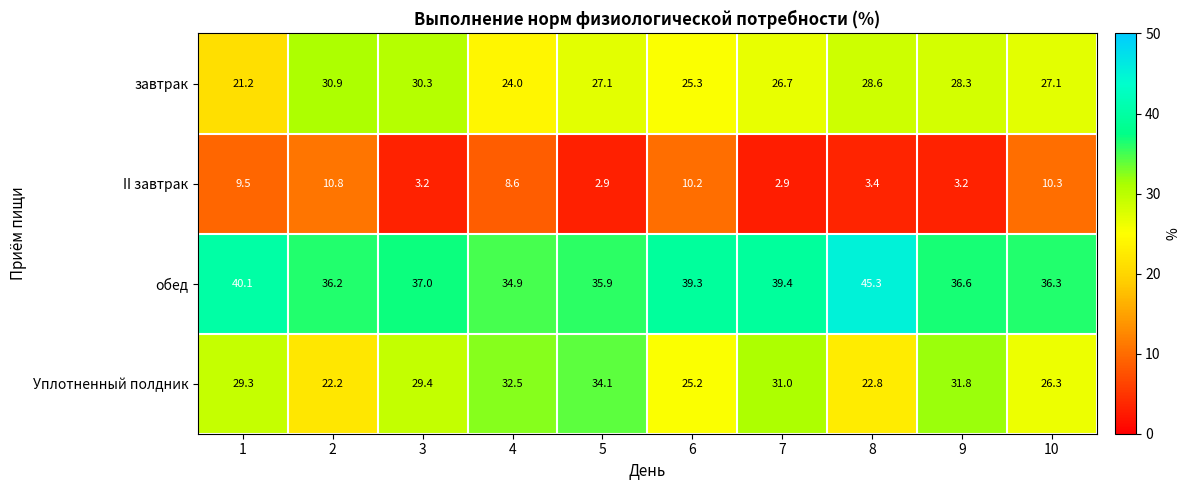

The завтрак series shows 35.9 at 4. True or false?

False